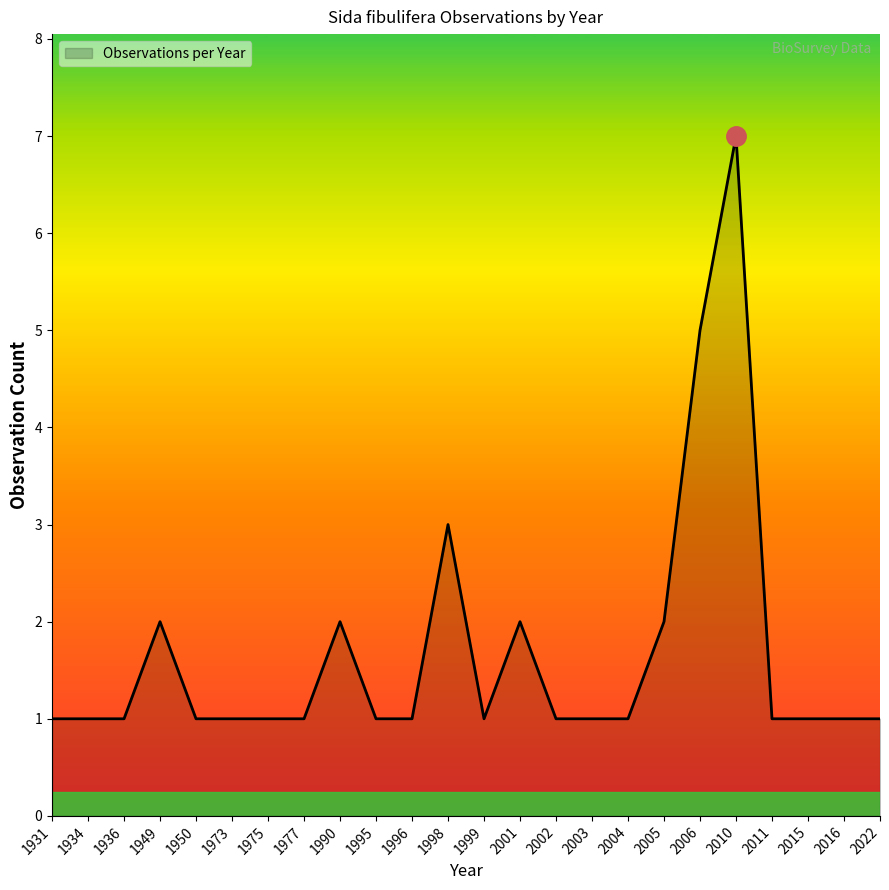

What is the maximum value shown in the chart?

7